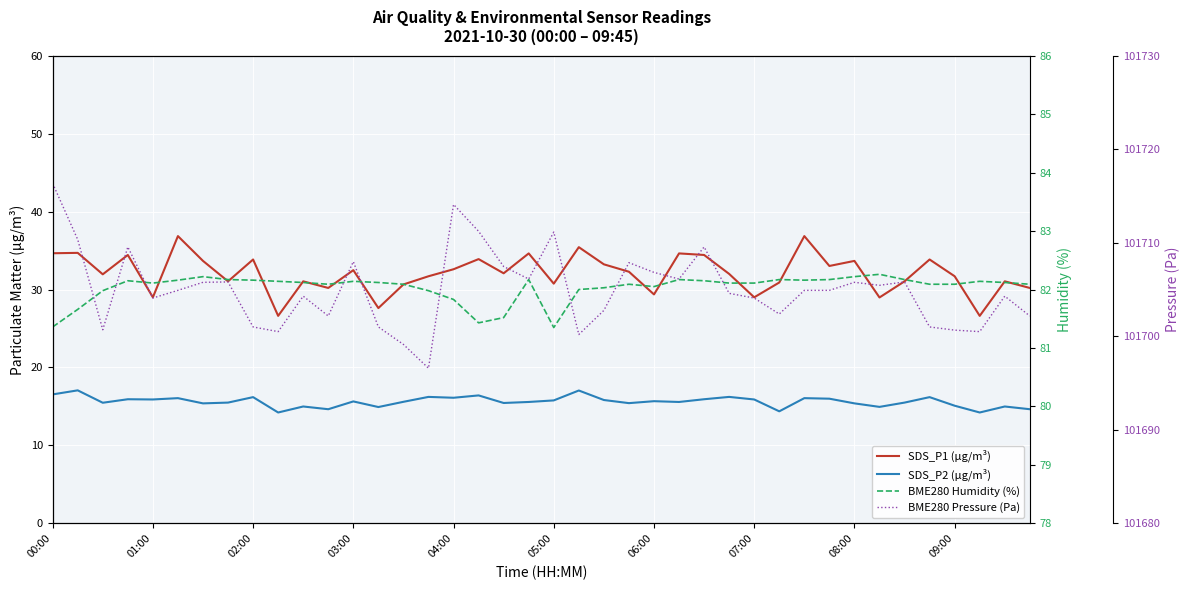

True or false: SDS_P1 (µg/m³) has a value of 33.2 at 22.

True